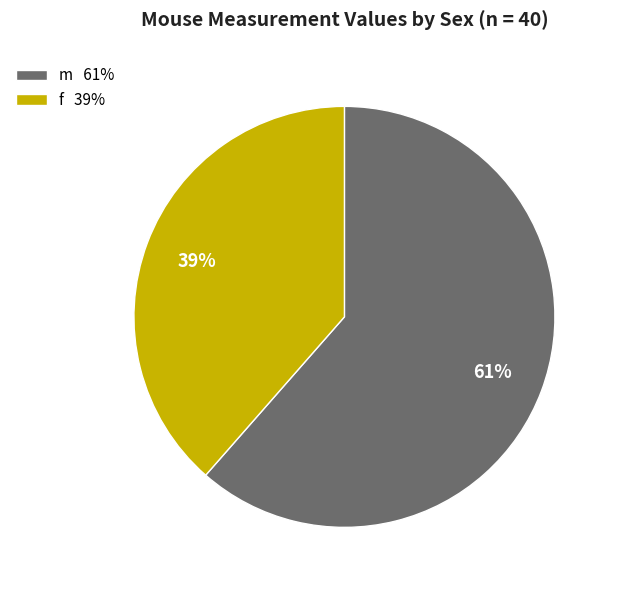

To the nearest percent, what is the average slice percentage?

50%